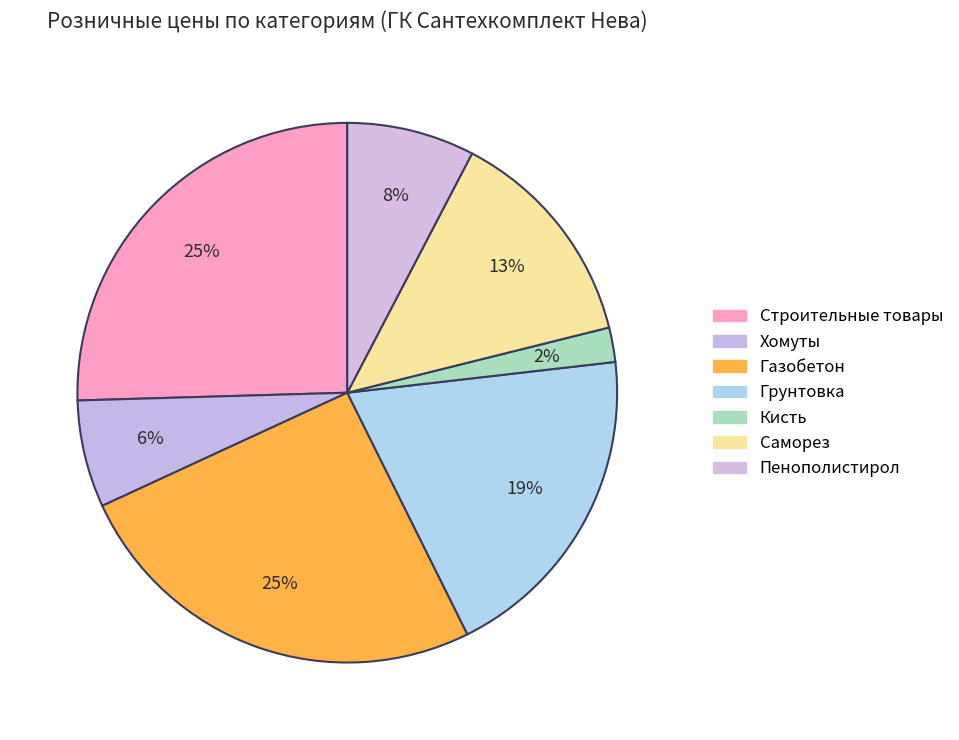

What percentage do Пенополистирол and Саморез together represent?

21.1%